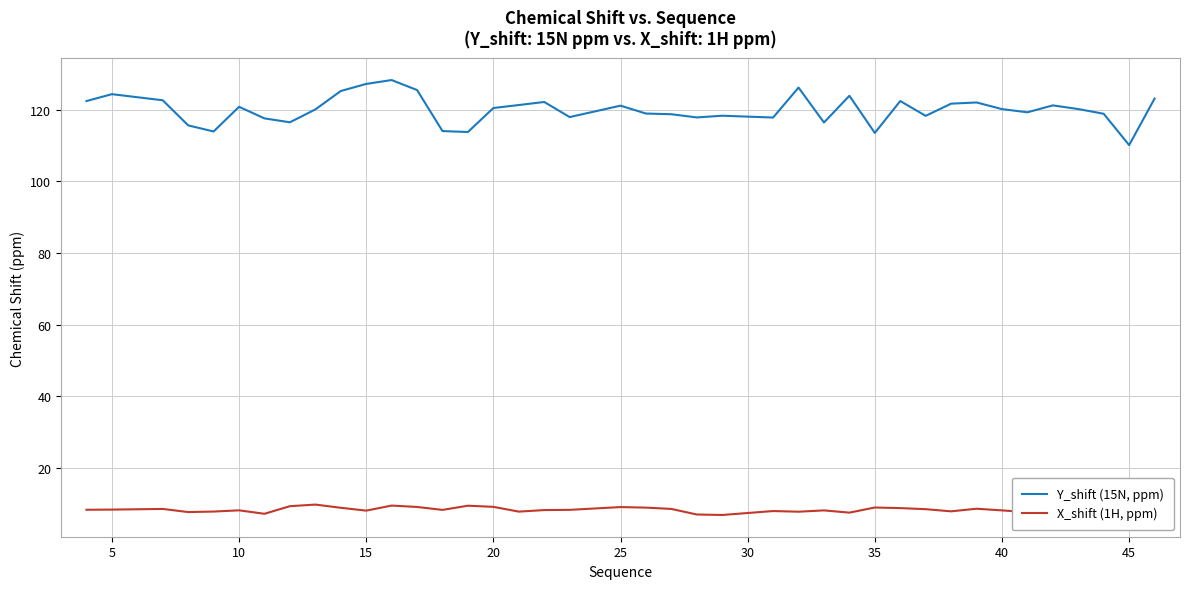

True or false: Y_shift (15N, ppm) and X_shift (1H, ppm) cross at least once.

False